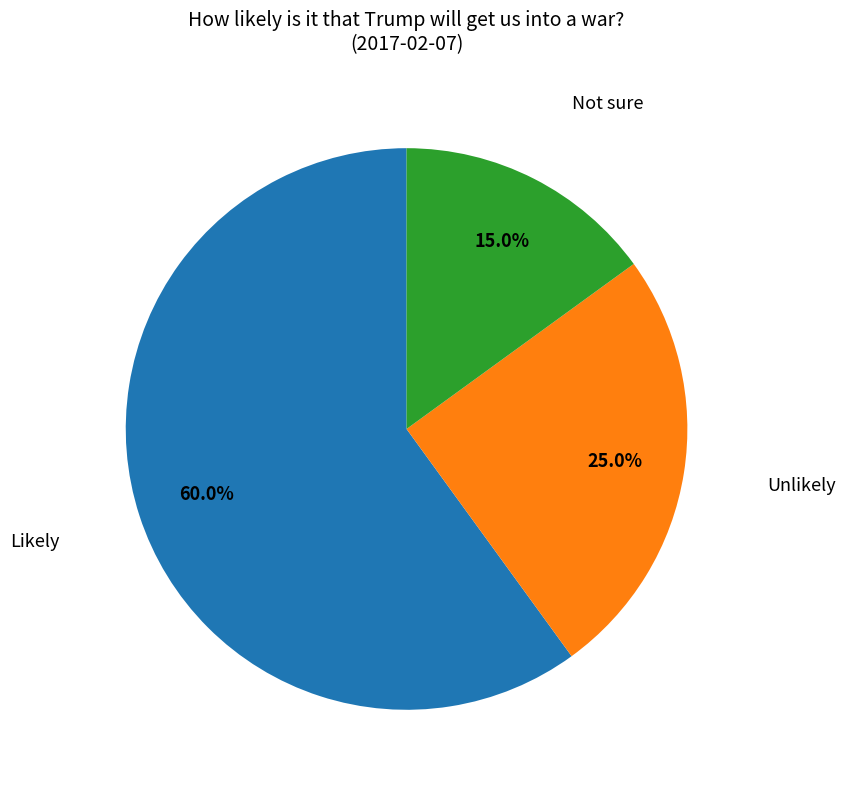

Does any single category account for the majority?

Yes